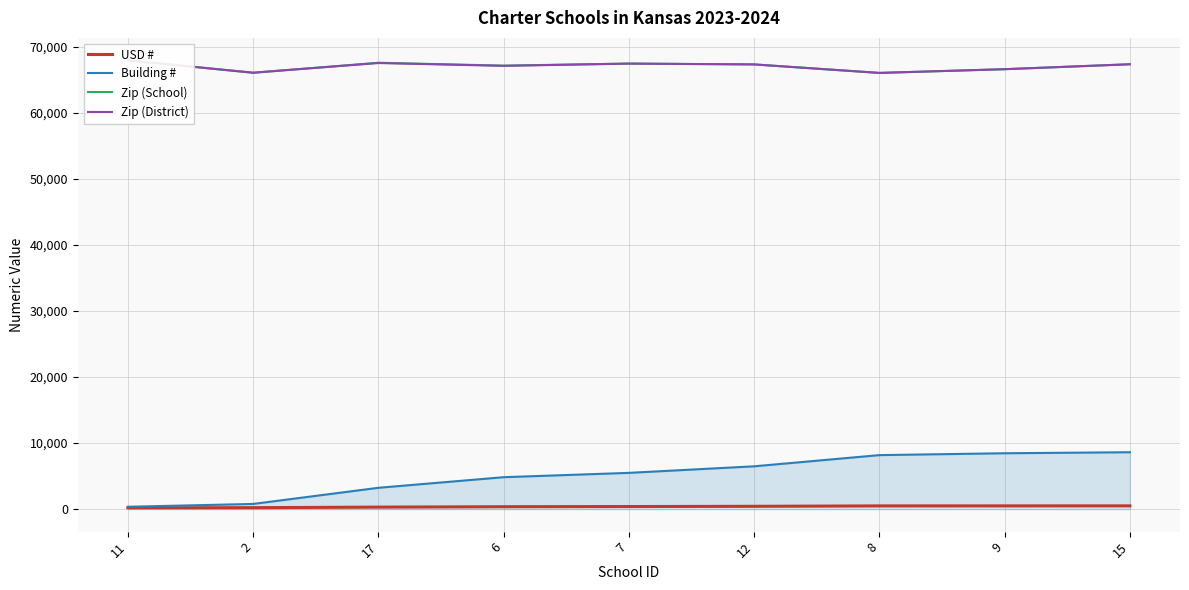

What is the minimum value for Zip (School)?

66047